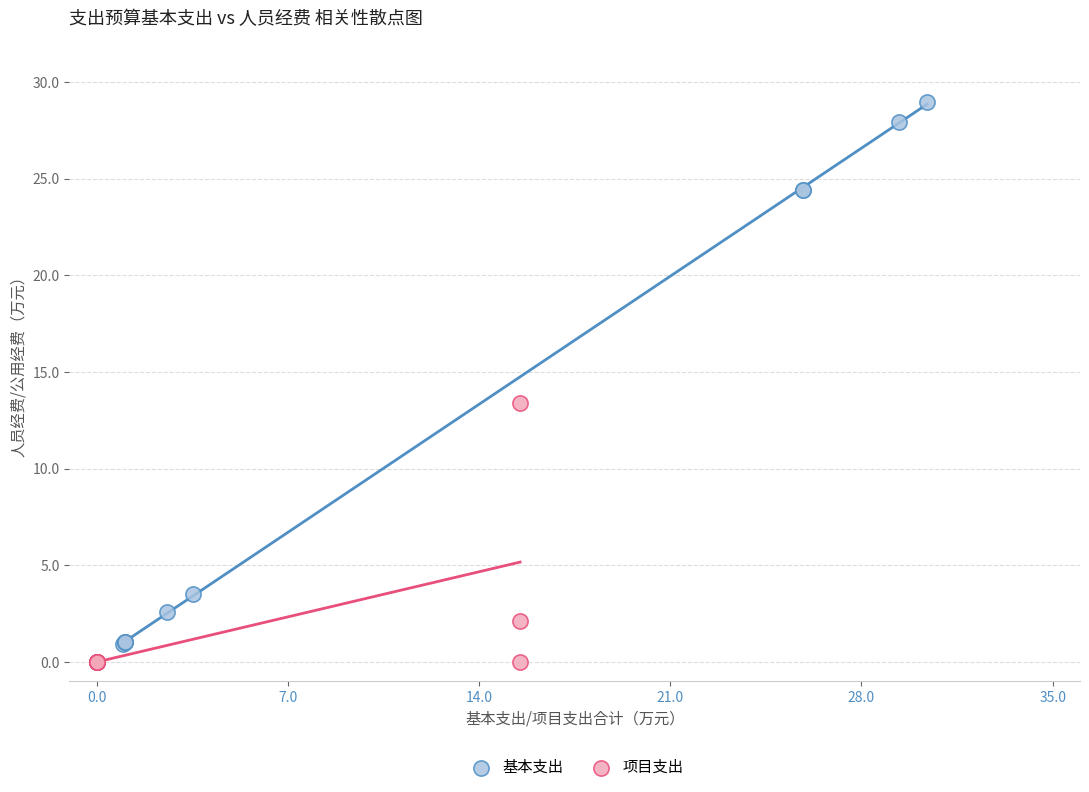

Which series has the largest Y range (max minus min)?

基本支出